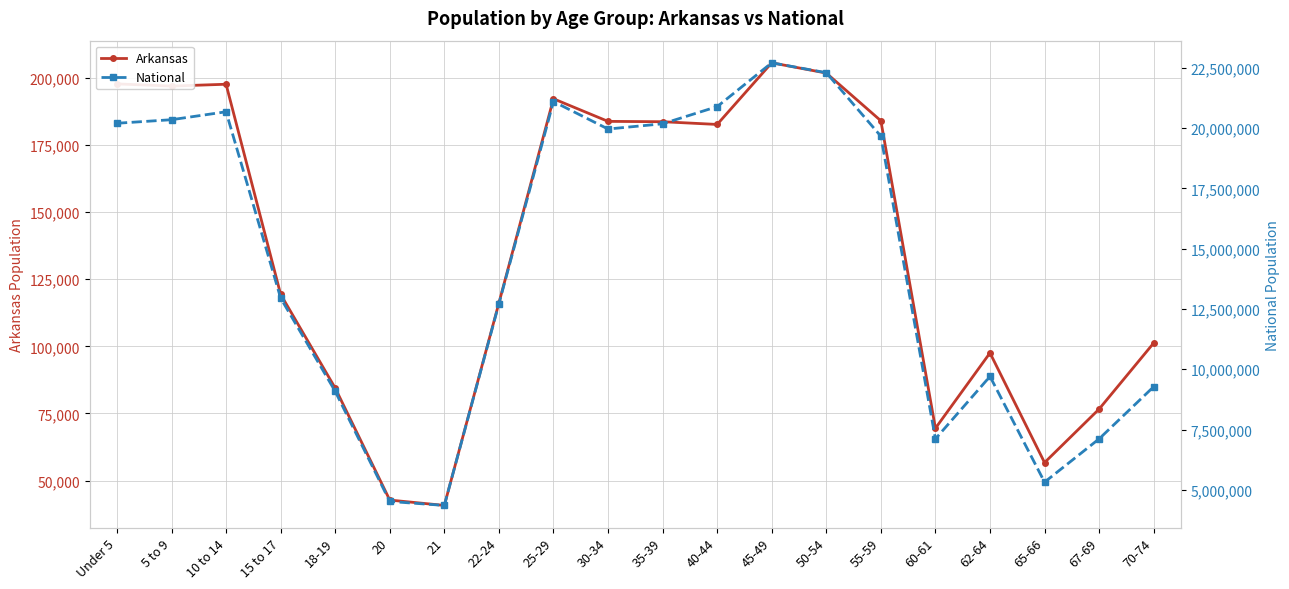

True or false: National and Arkansas cross at least once.

False